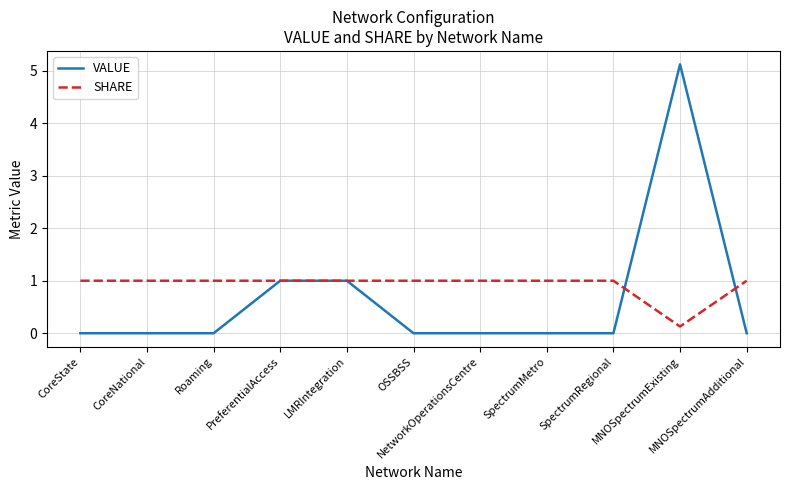

Reading left to right, list all the values displayed in this chart.

VALUE: 0.0	0.0	0.0	1.0	1.0	0.0	0.0	0.0	0.0	5.1	0.0
SHARE: 1.0	1.0	1.0	1.0	1.0	1.0	1.0	1.0	1.0	0.1	1.0